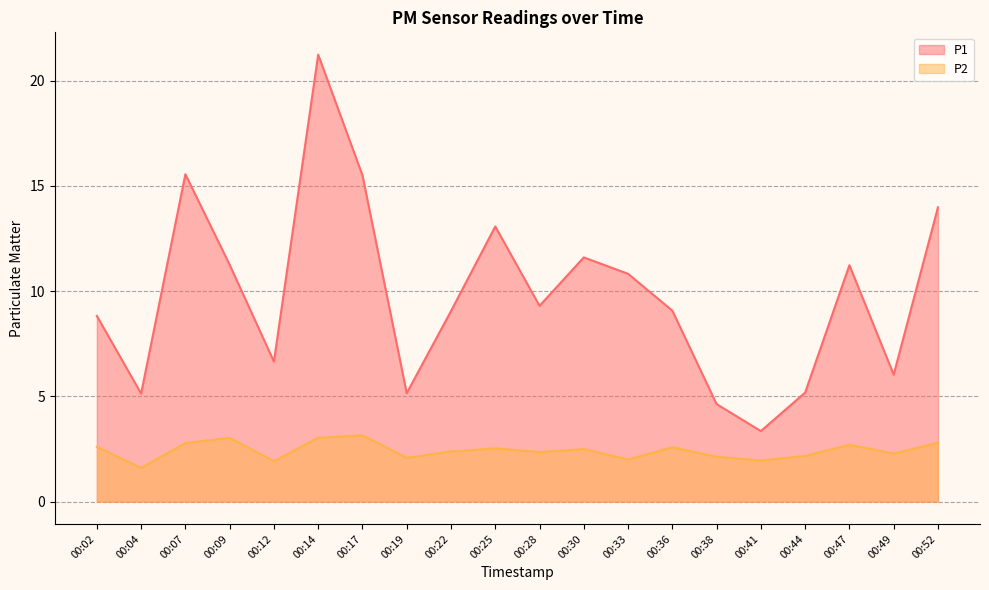

What is the sum of the P2 values at 00:04 and 00:36?

4.2